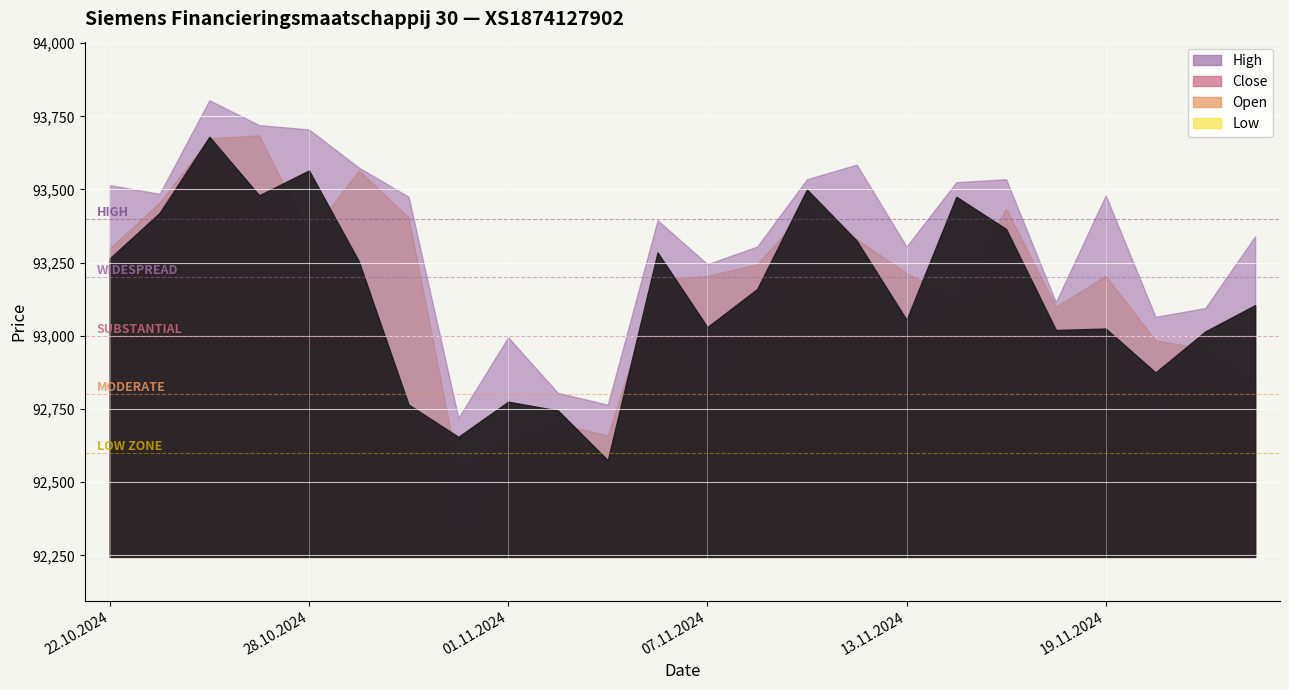

How many lines are shown in the chart?

4